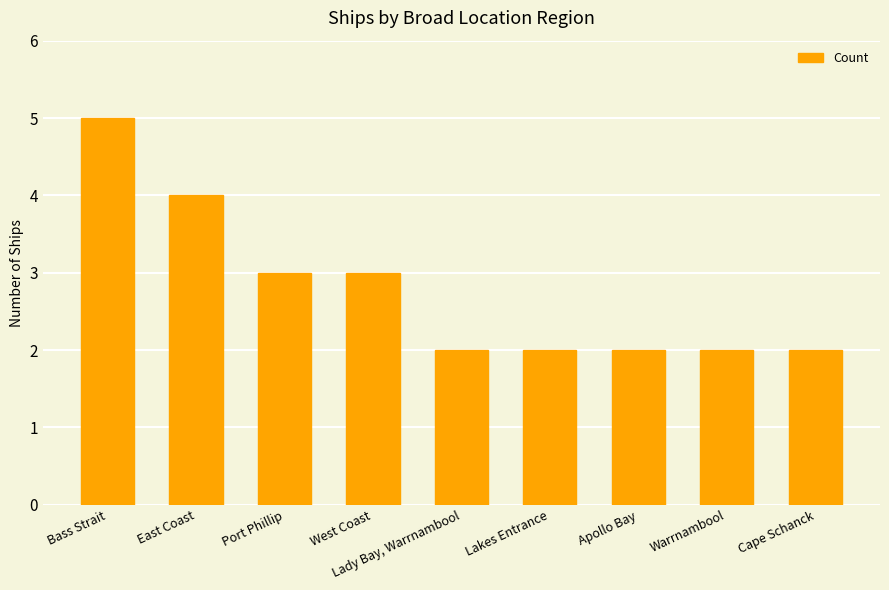

Reading left to right, list all the values displayed in this chart.

5	4	3	3	2	2	2	2	2